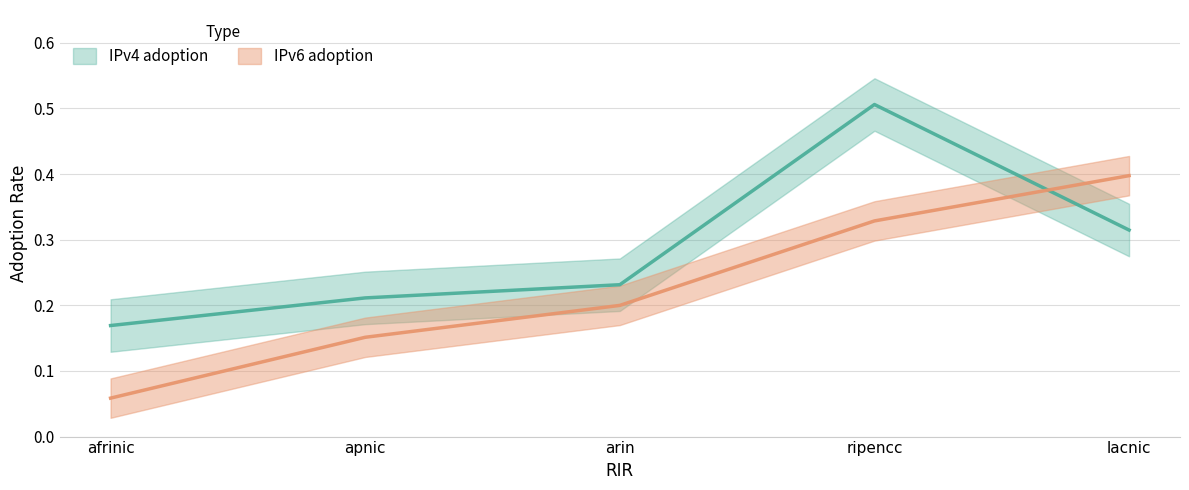

Reading left to right, extract all data points from this chart.

IPv4 adoption: 0.2	0.2	0.2	0.5	0.3
IPv6 adoption: 0.1	0.2	0.2	0.3	0.4